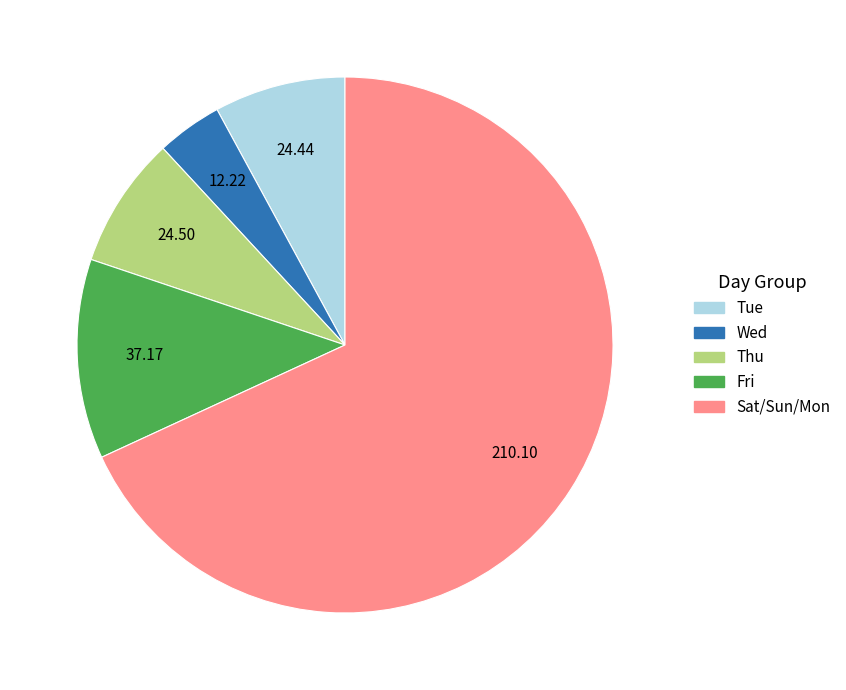

How many segments does this pie chart have?

5